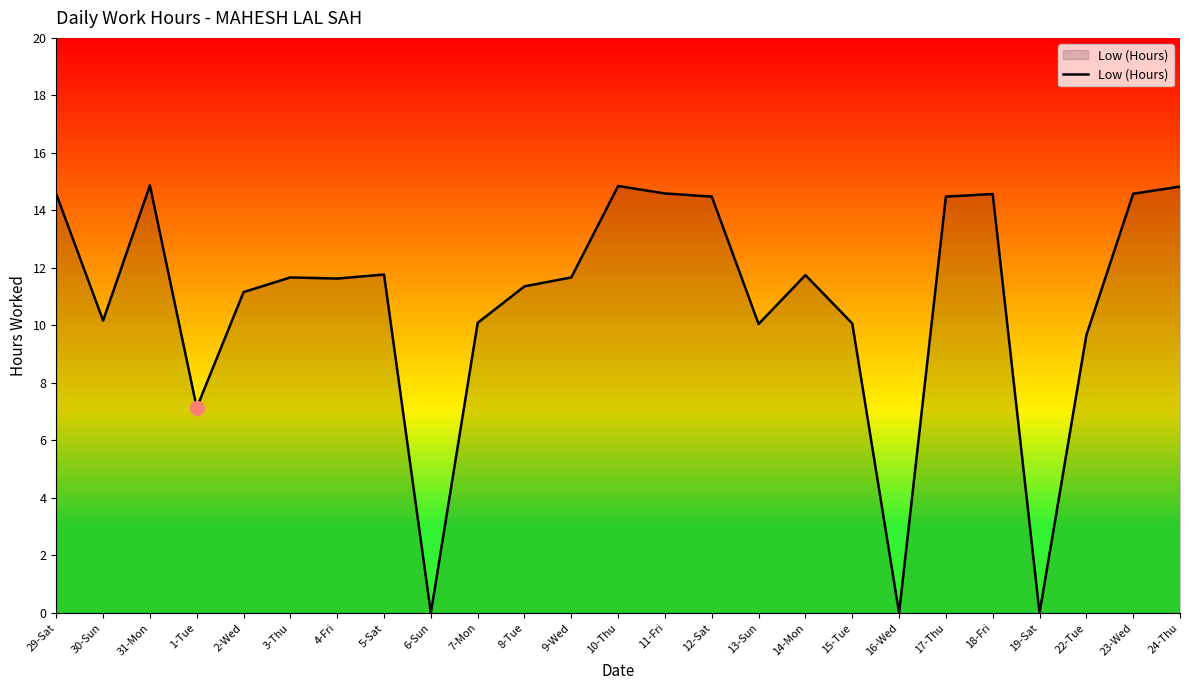

How many interior local valleys (lower than both neighbors) does the data have?

7